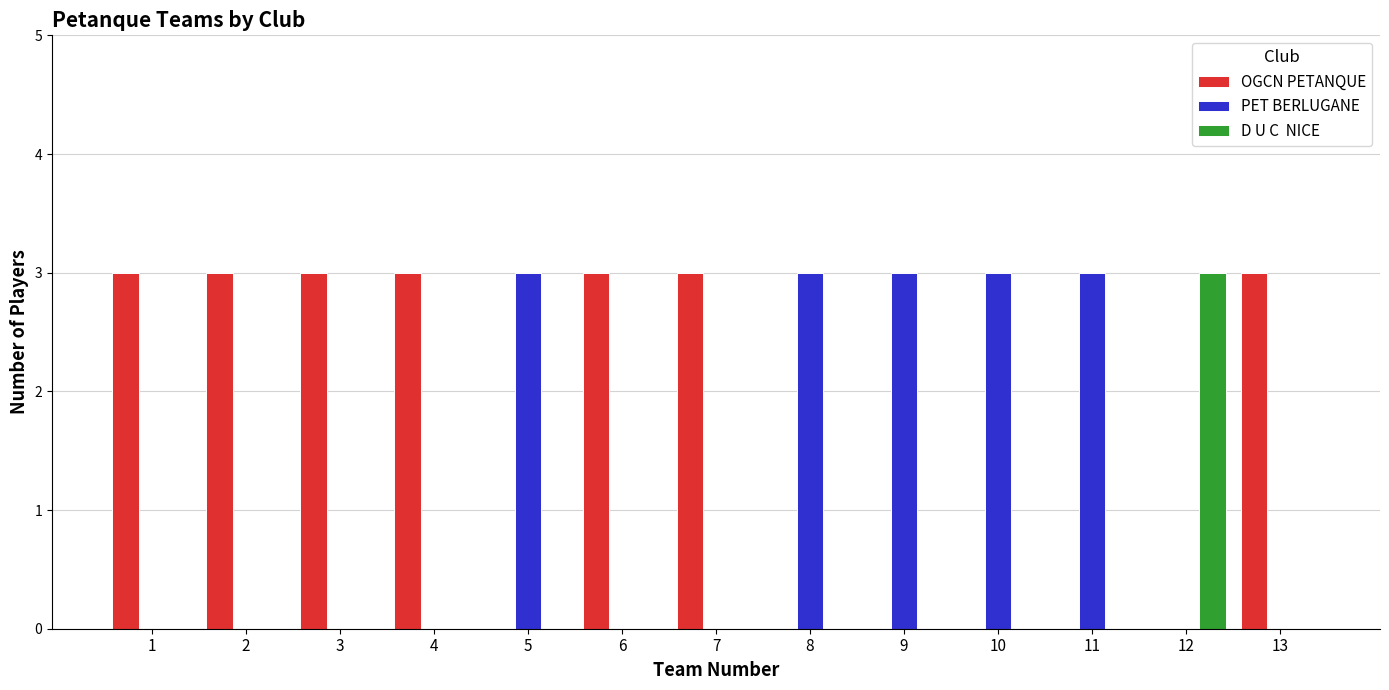

What is the spread (max minus min) of values at 7?

3